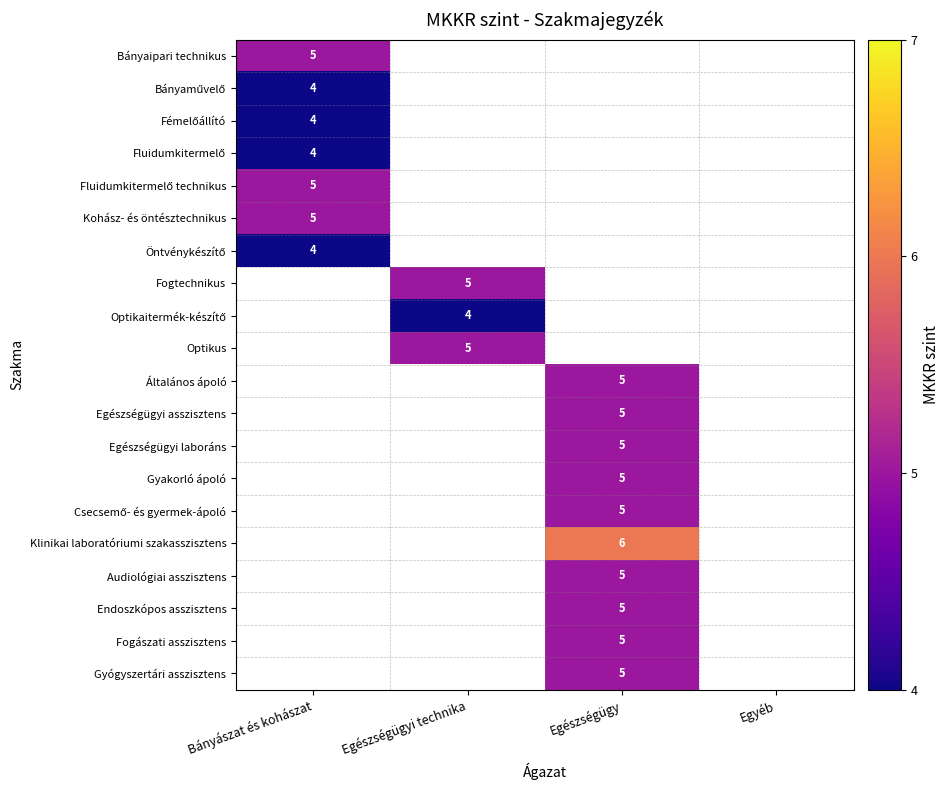

True or false: Gyógyszertári asszisztens has a value of 5 at Egészségügy.

True